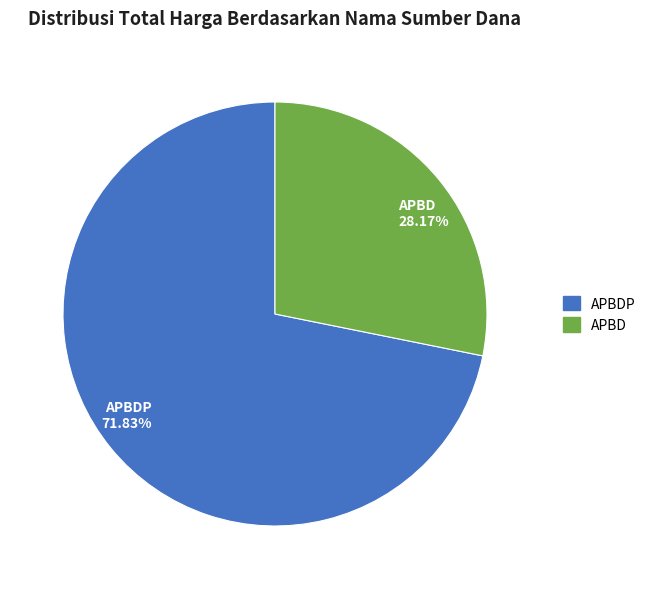

How many slices are in this pie chart?

2